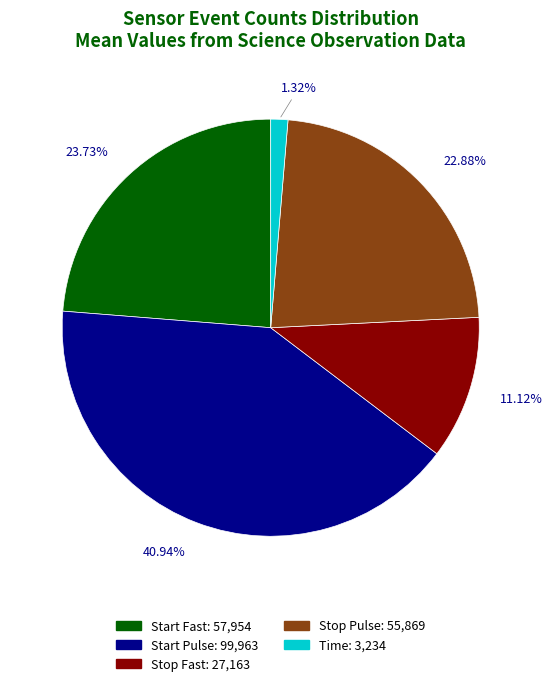

Is there a majority slice in this chart?

No